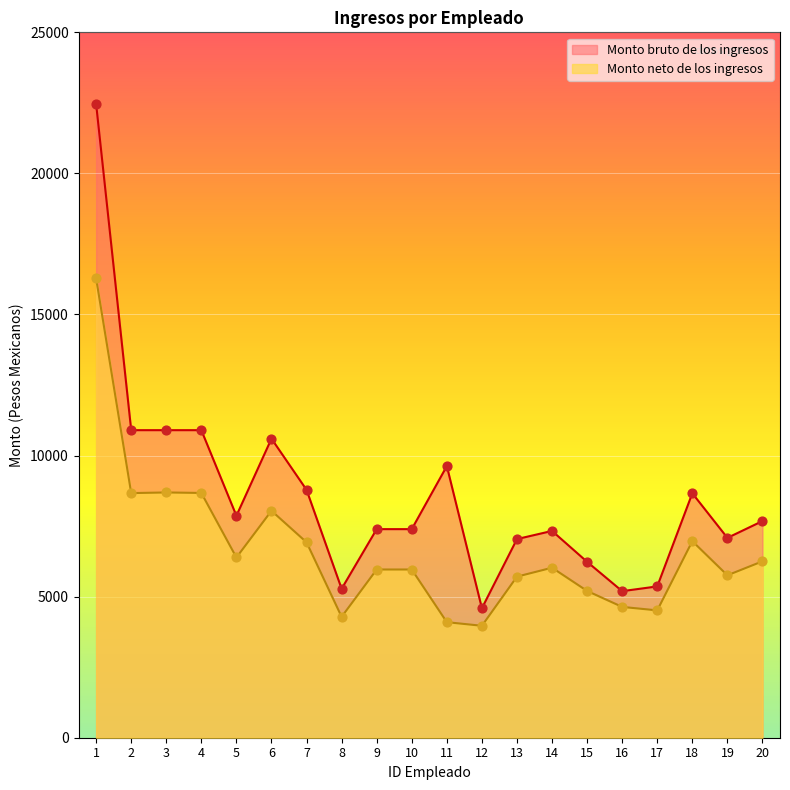

Which series reaches the minimum Y coordinate?

Monto neto de los ingresos